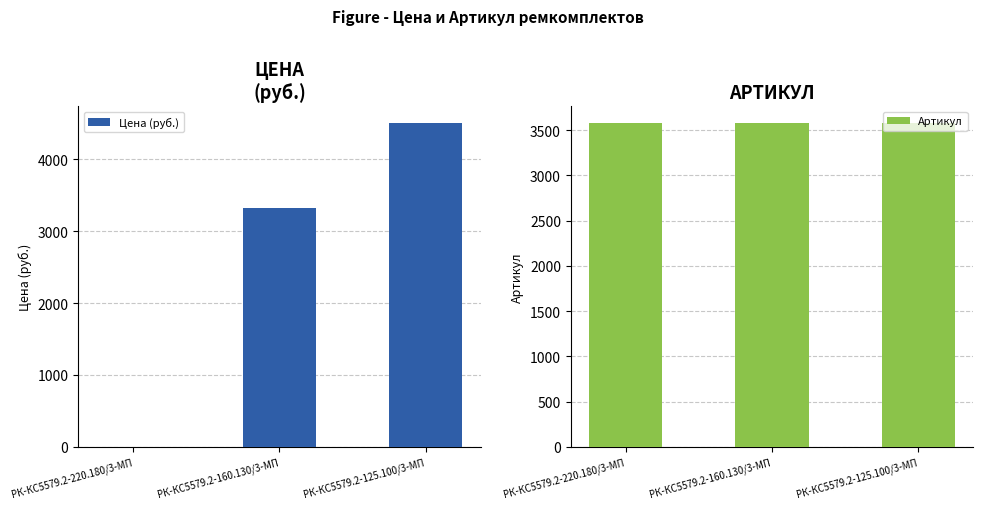

What is the label of the 3rd bar from the left?

РК-КС5579.2-125.100/3-МП